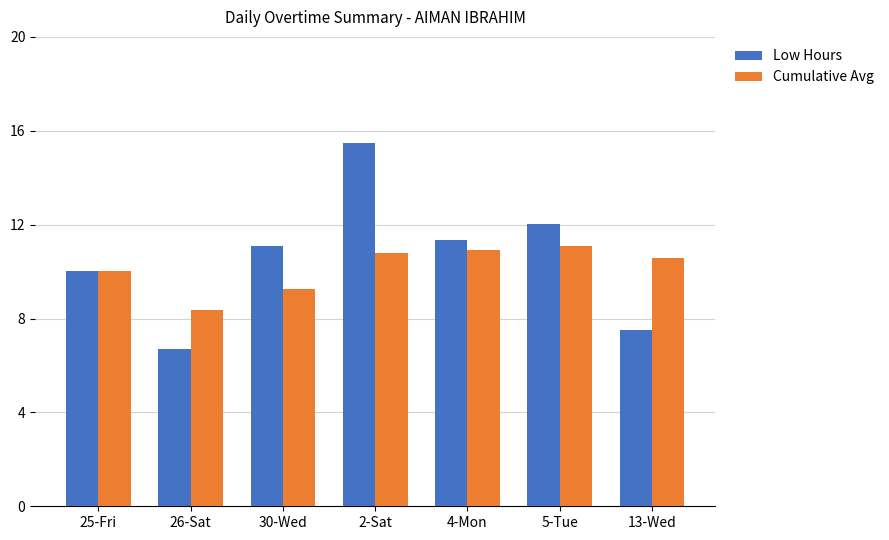

Is the value of Cumulative Avg at 26-Sat greater than the value of Low Hours at 26-Sat?

Yes